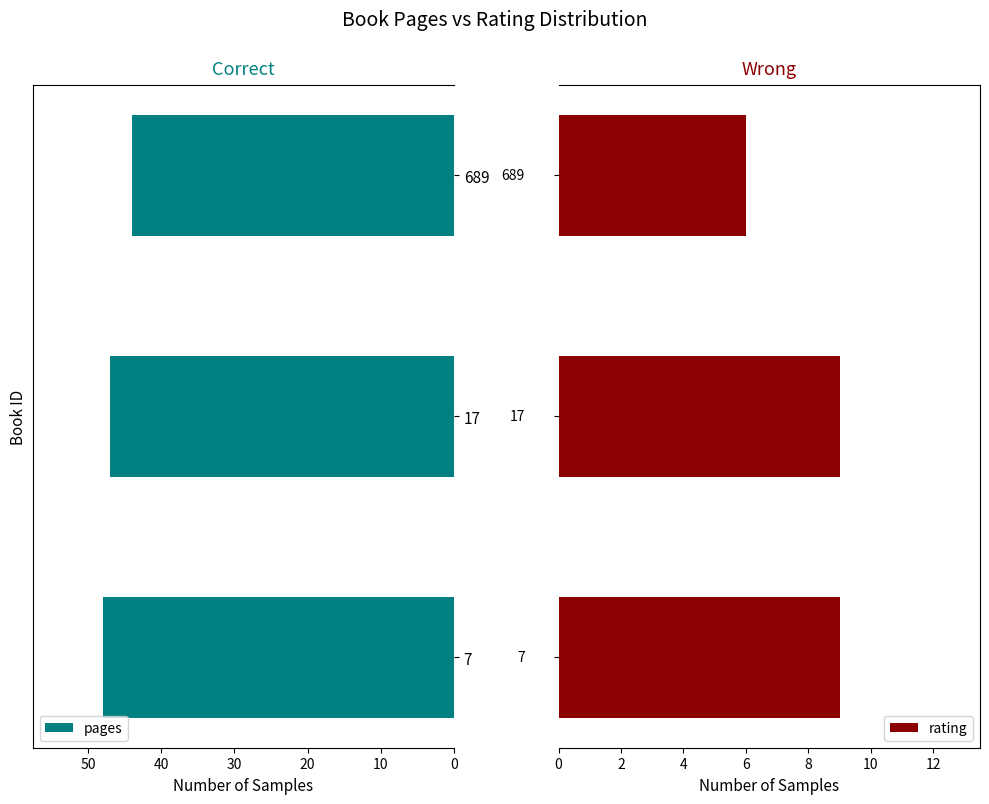

Rank the categories by pages value from lowest to highest.

689, 17, 7